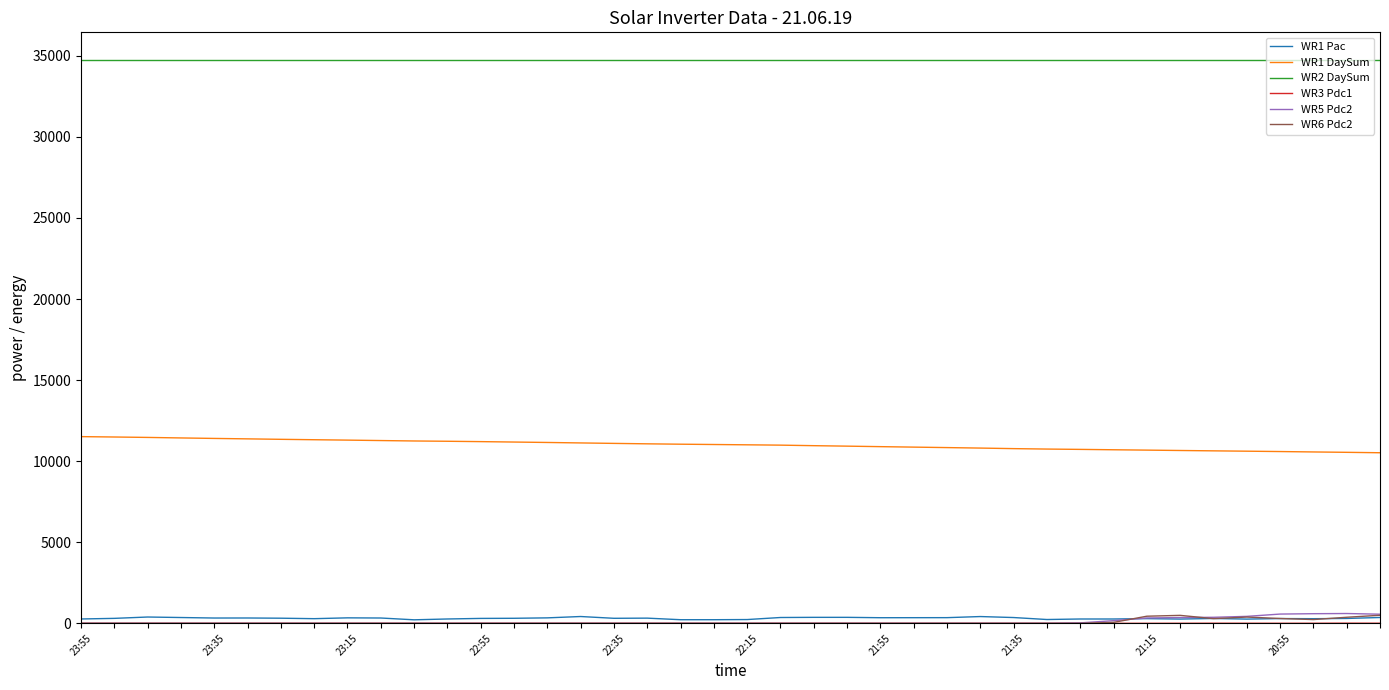

True or false: WR1 Pac and WR1 DaySum cross at least once.

False